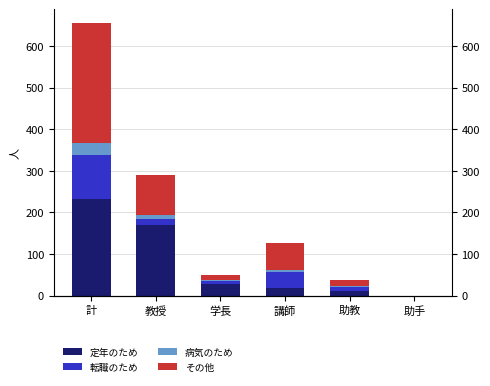

What position from the right is 助教?

2